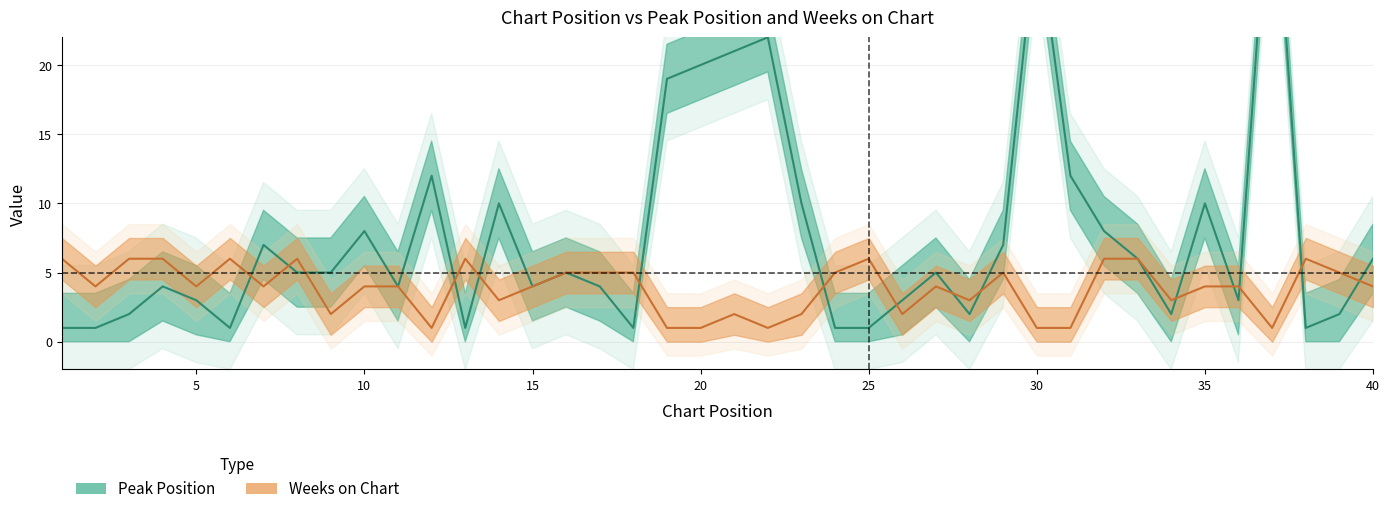

How many data points in Peak Position are less than 5?

19